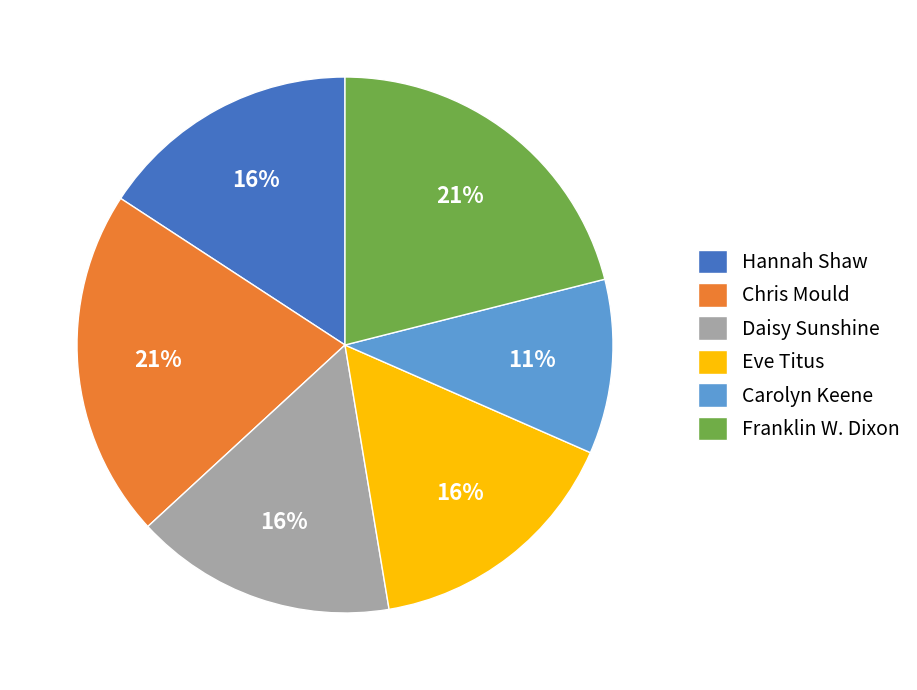

Which has a higher value, Franklin W. Dixon or Eve Titus?

Franklin W. Dixon